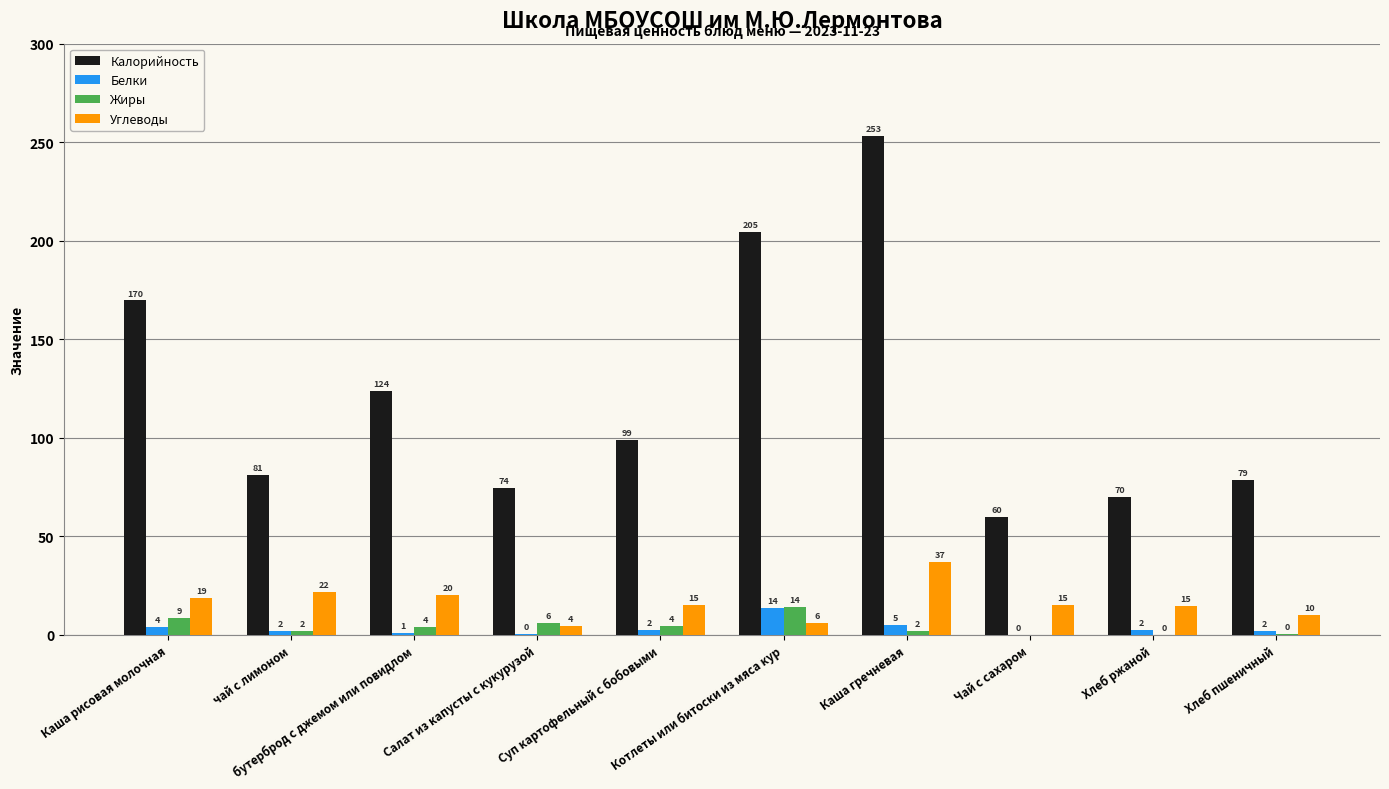

What is the maximum value shown in the chart?

253.0